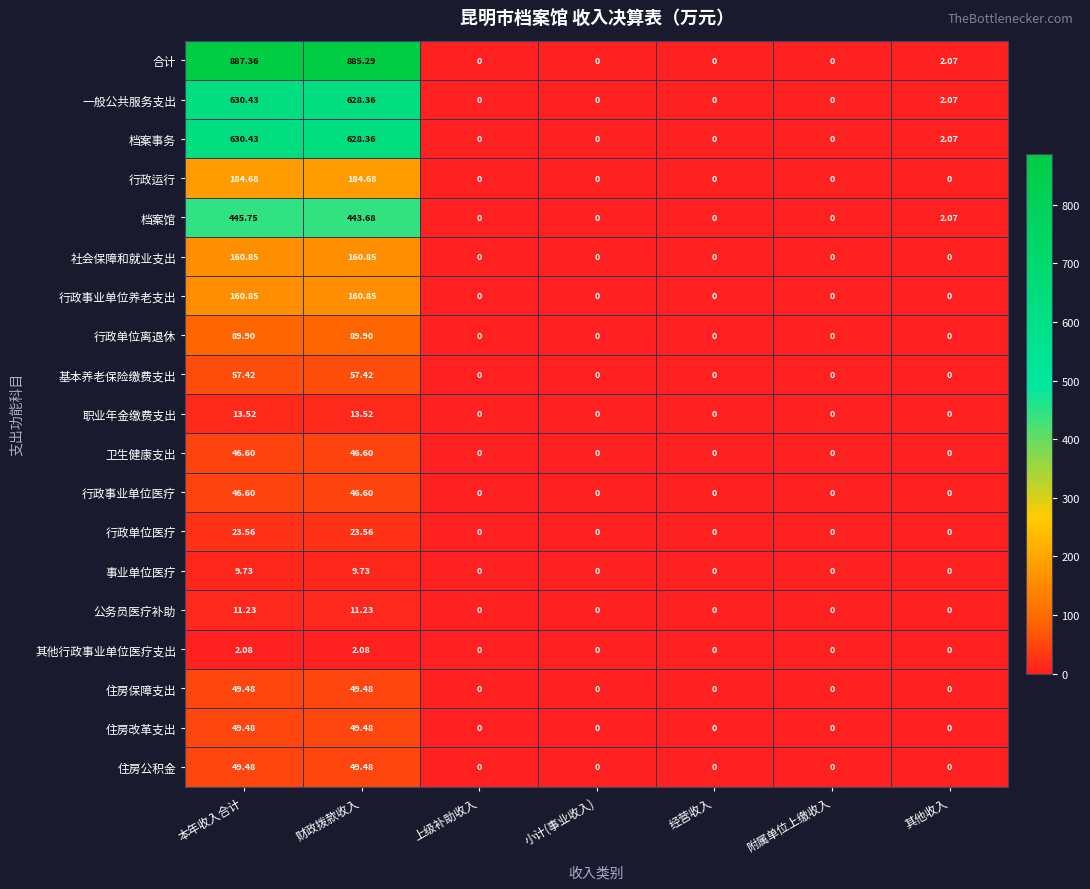

Where is 档案馆 nearest to the value 222?

其他收入